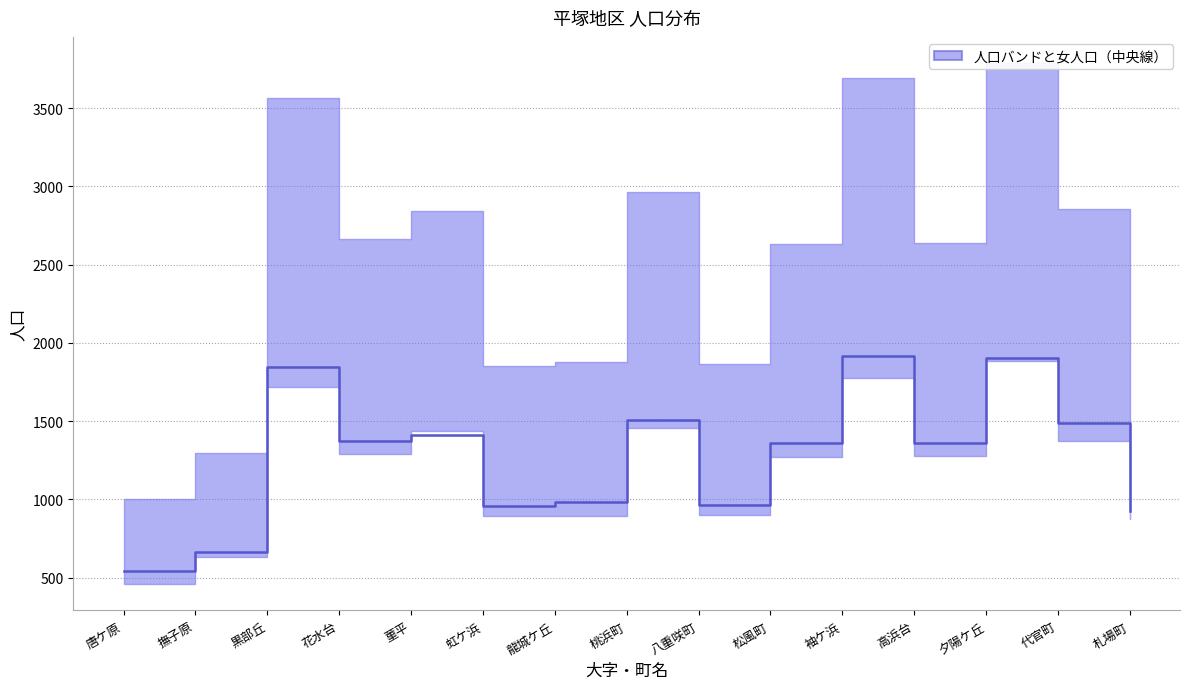

How many points are higher than both their immediate neighbors (excluding endpoints)?

5